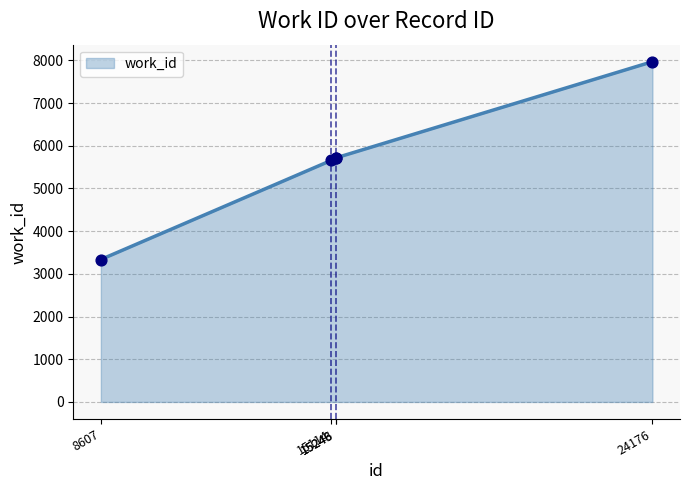

Between 15243 and 24176, which is larger?

24176